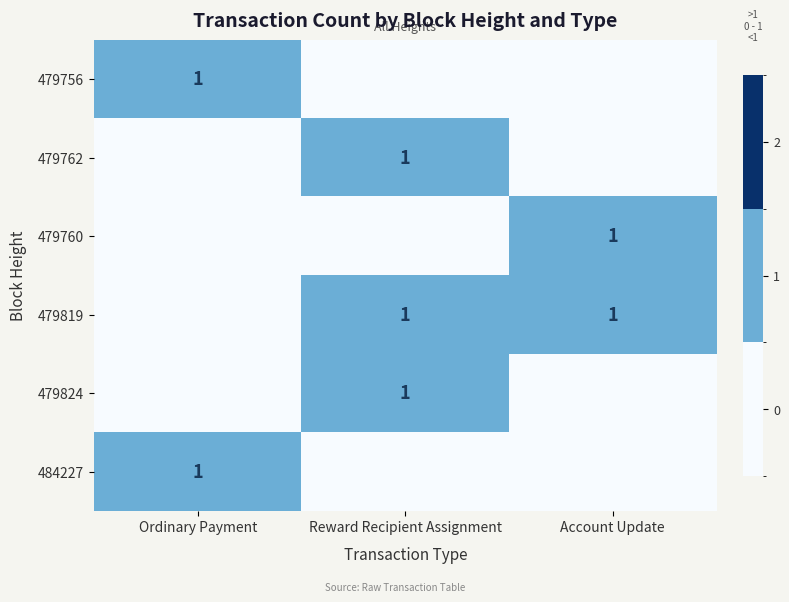

What is the maximum value shown in the chart?

1